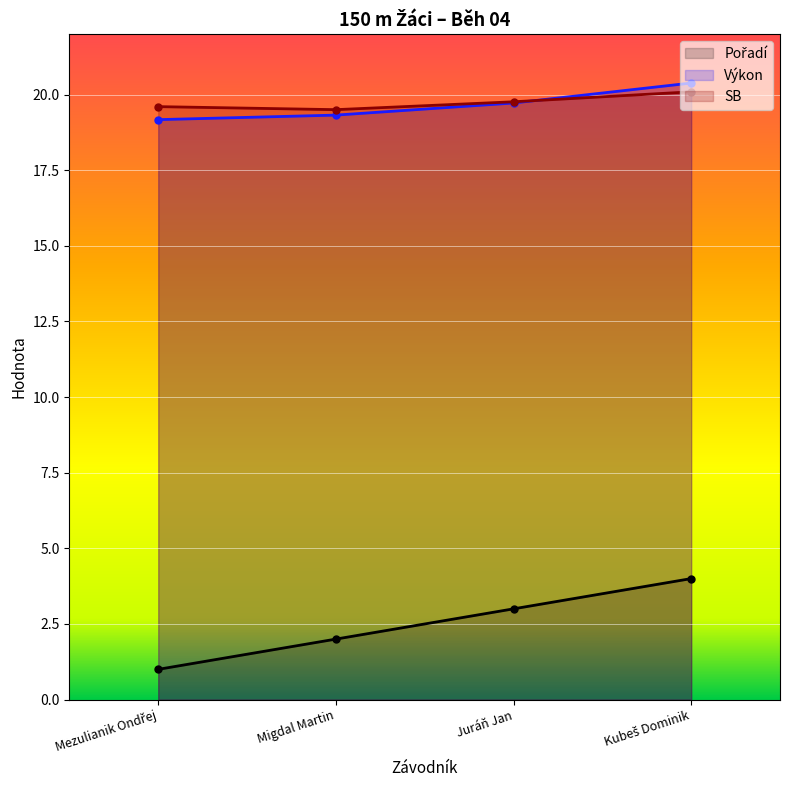

True or false: Výkon and Pořadí cross at least once.

False